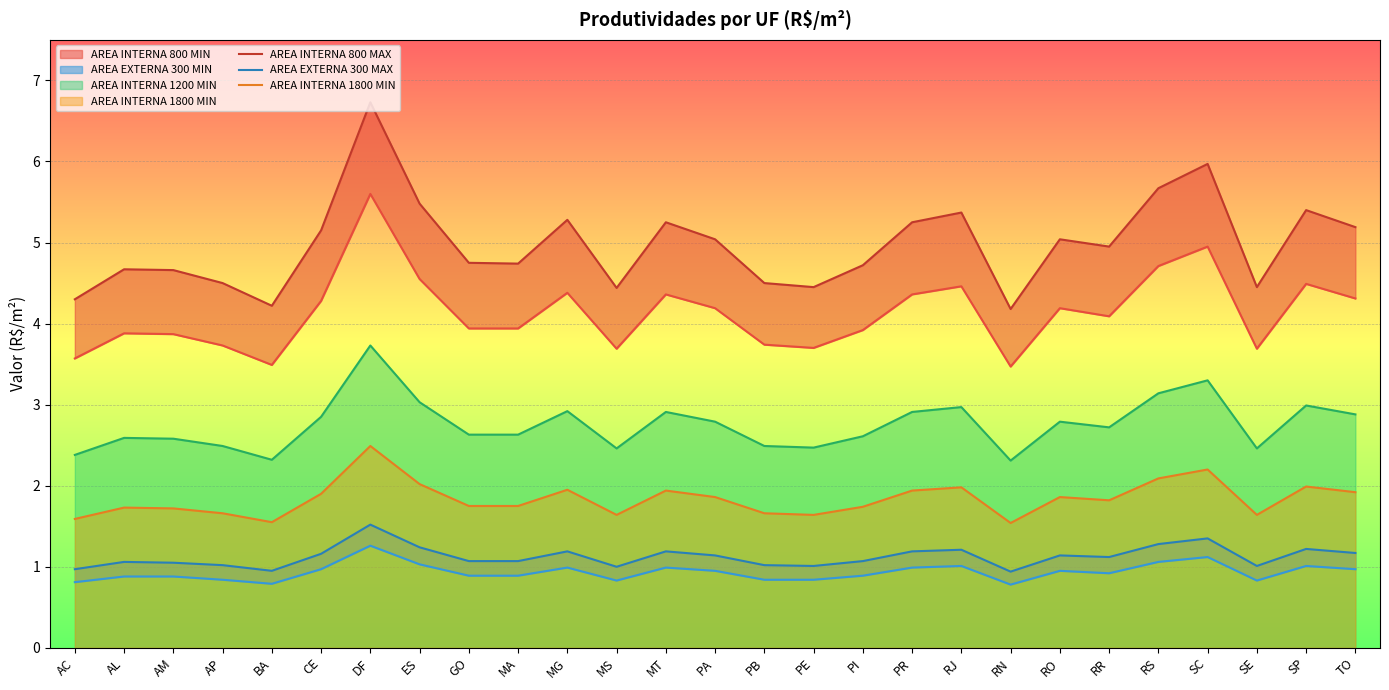

At which label does AREA INTERNA 800 MAX reach its peak?

DF